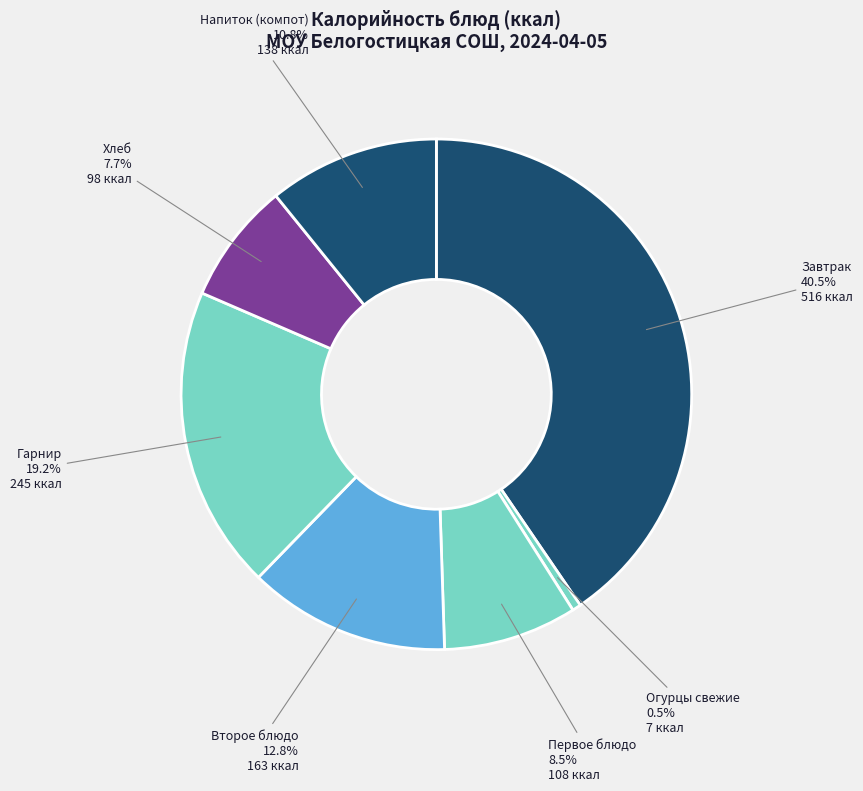

What percentage do Завтрак and Второе блюдо together represent?

53.3%